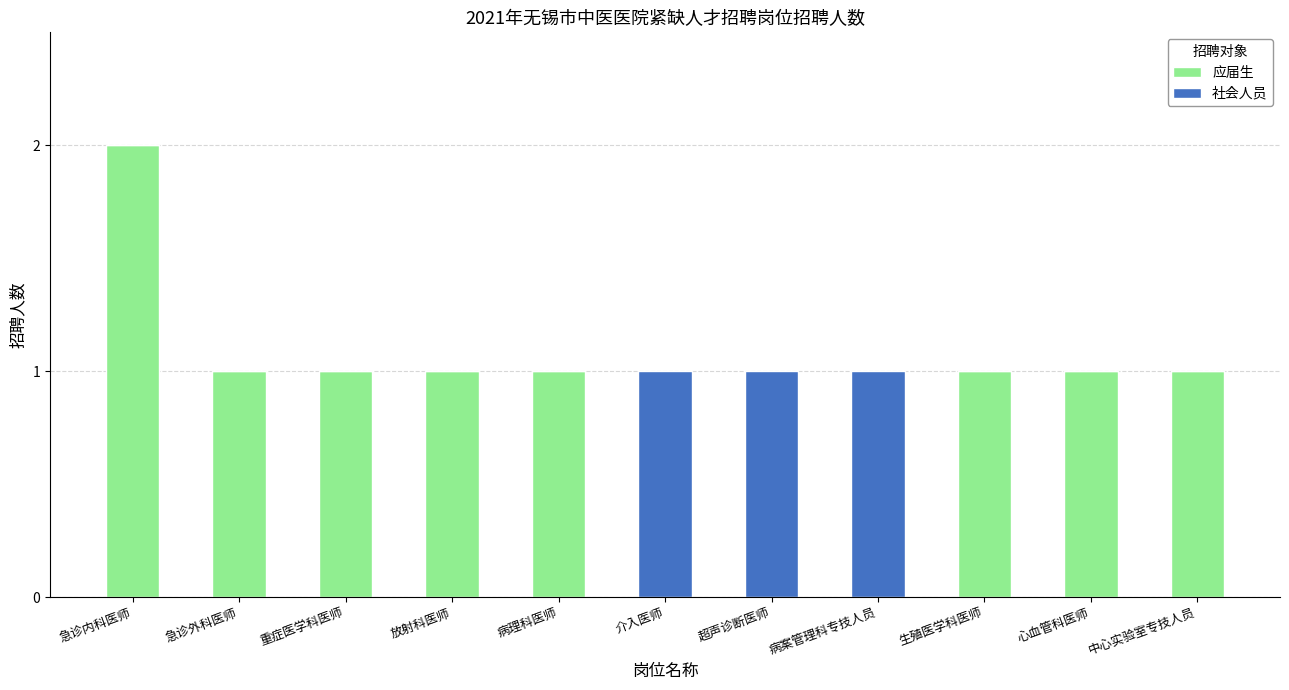

Reading left to right, transcribe the values for 应届生.

急诊内科医师=2	急诊外科医师=1	重症医学科医师=1	放射科医师=1	病理科医师=1	介入医师=0	超声诊断医师=0	病案管理科专技人员=0	生殖医学科医师=1	心血管科医师=1	中心实验室专技人员=1